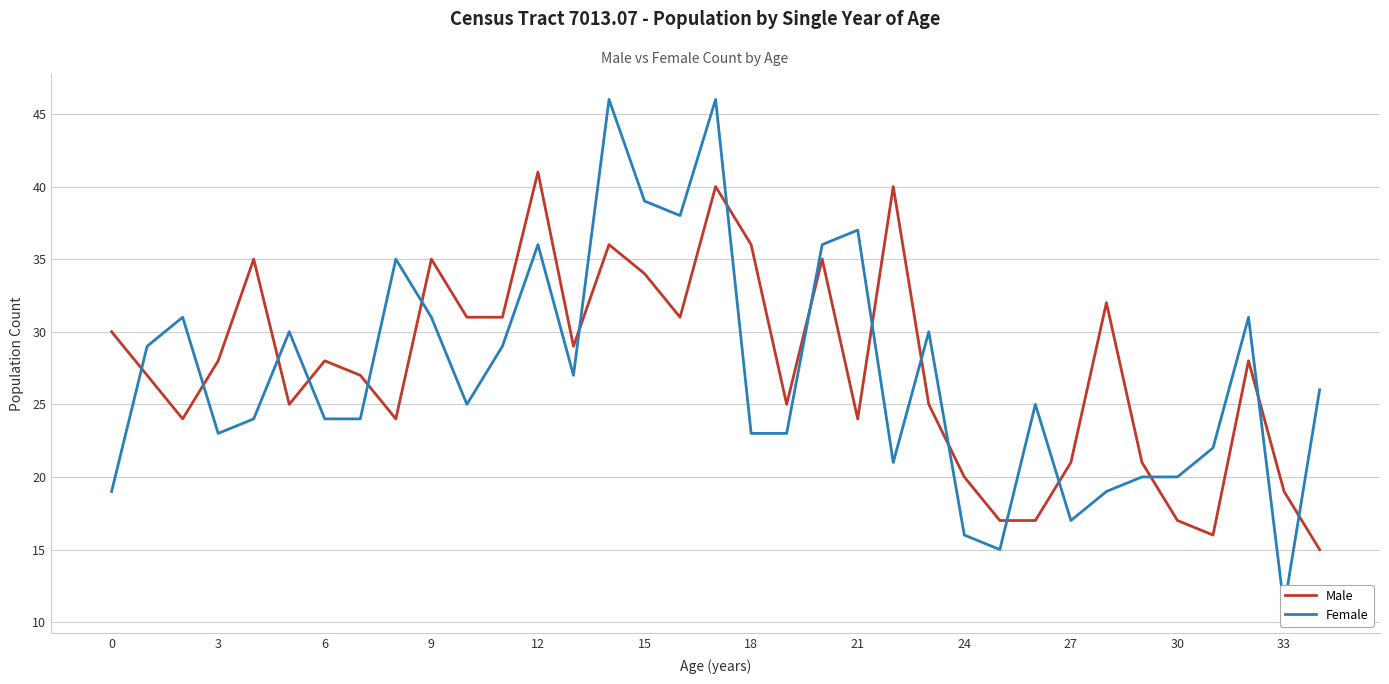

Reading right to left, extract all data points from this chart.

Male: 15	19	28	16	17	21	32	21	17	17	20	25	40	24	35	25	36	40	31	34	36	29	41	31	31	35	24	27	28	25	35	28	24	27	30
Female: 26	11	31	22	20	20	19	17	25	15	16	30	21	37	36	23	23	46	38	39	46	27	36	29	25	31	35	24	24	30	24	23	31	29	19